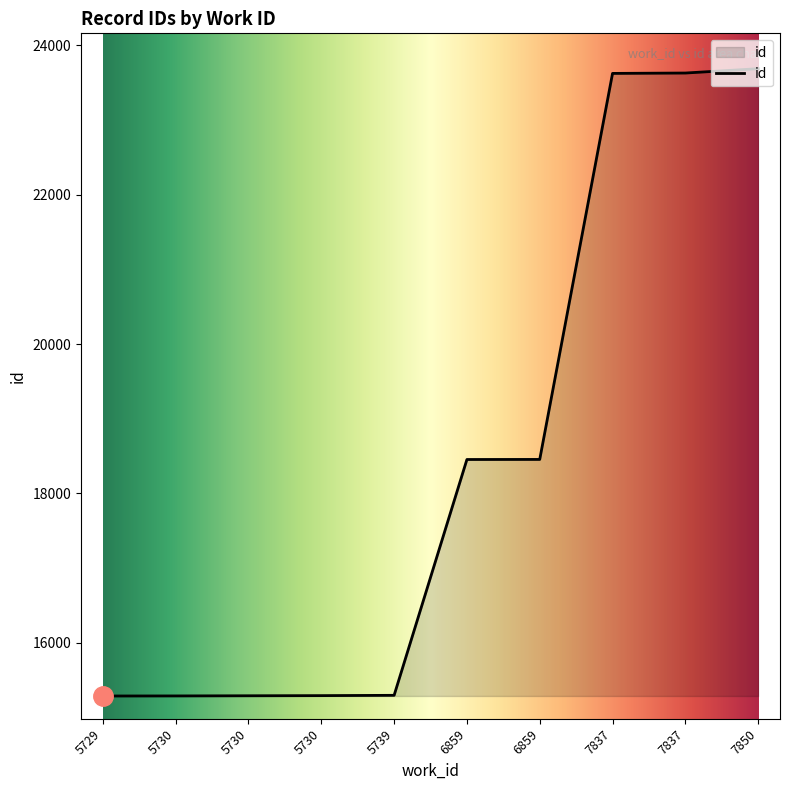

True or false: the data shows 10065 at 6859.

False